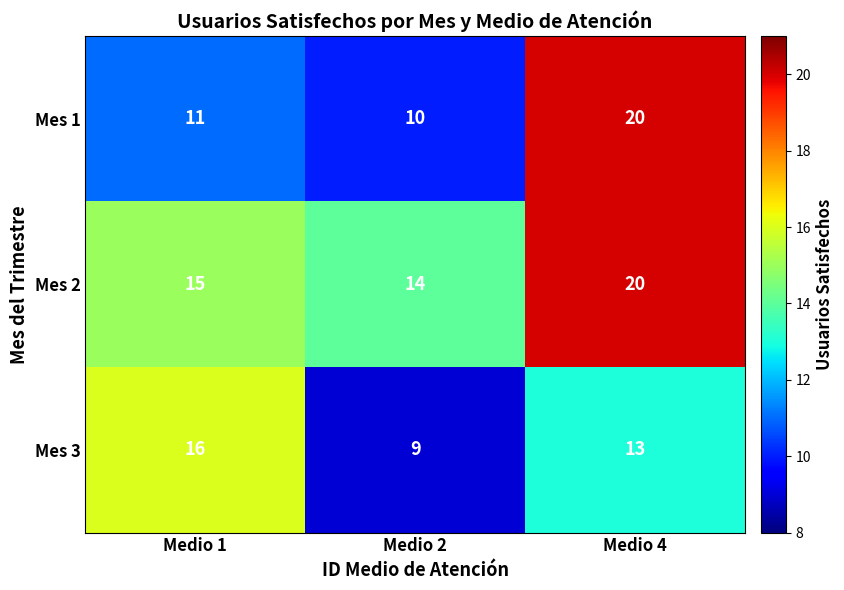

What is the sum of the Mes 3 values at Medio 4 and Medio 2?

22